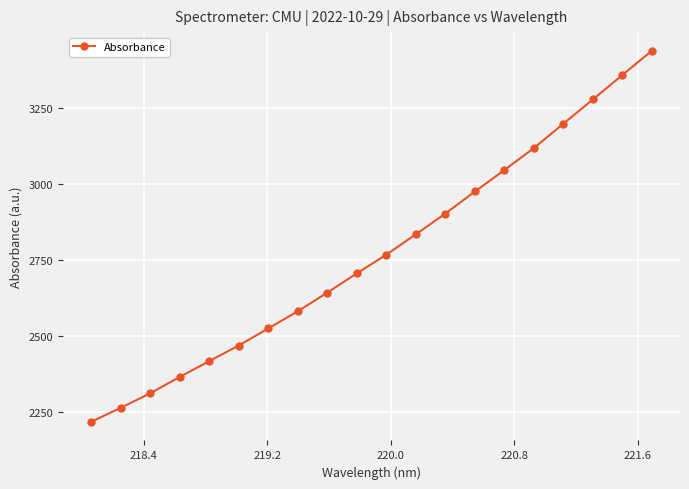

How many lines are shown in the chart?

1